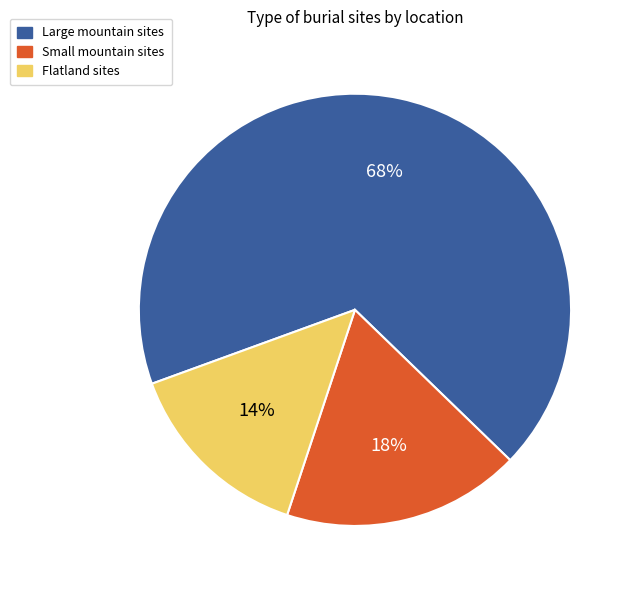

Does any single category account for the majority?

Yes